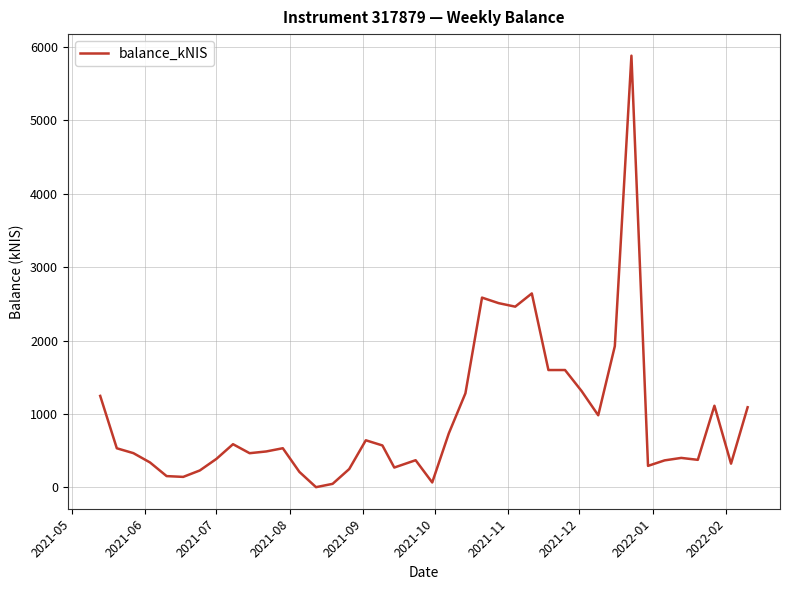

True or false: the data has more than 0 interior local peaks.

True